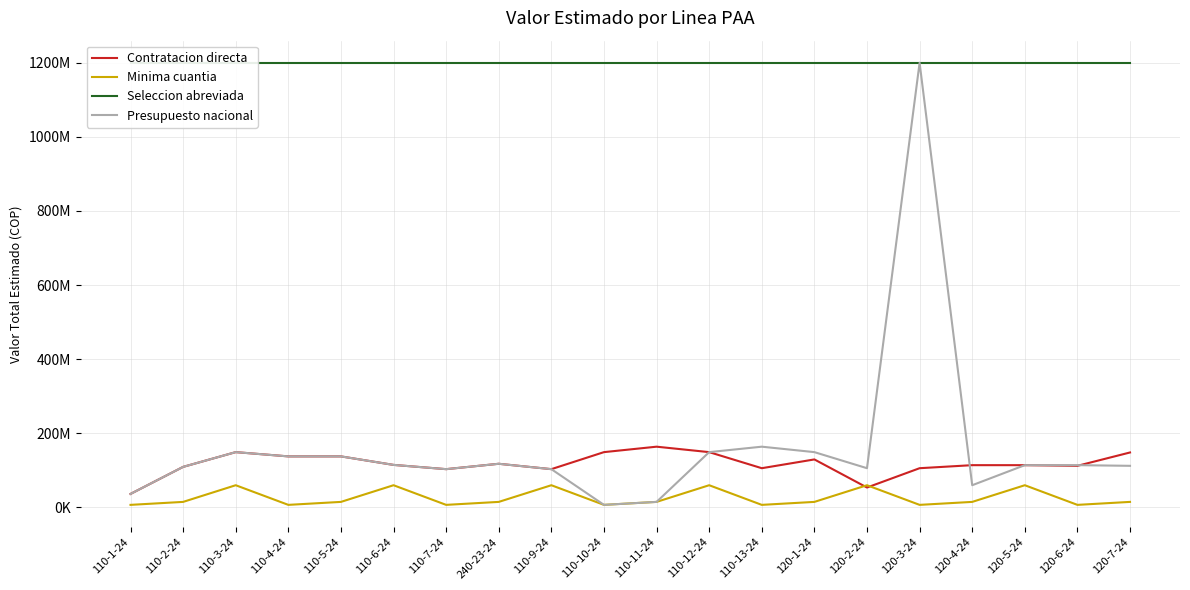

Which has a higher value, 110-12-24 or 120-1-24?

110-12-24